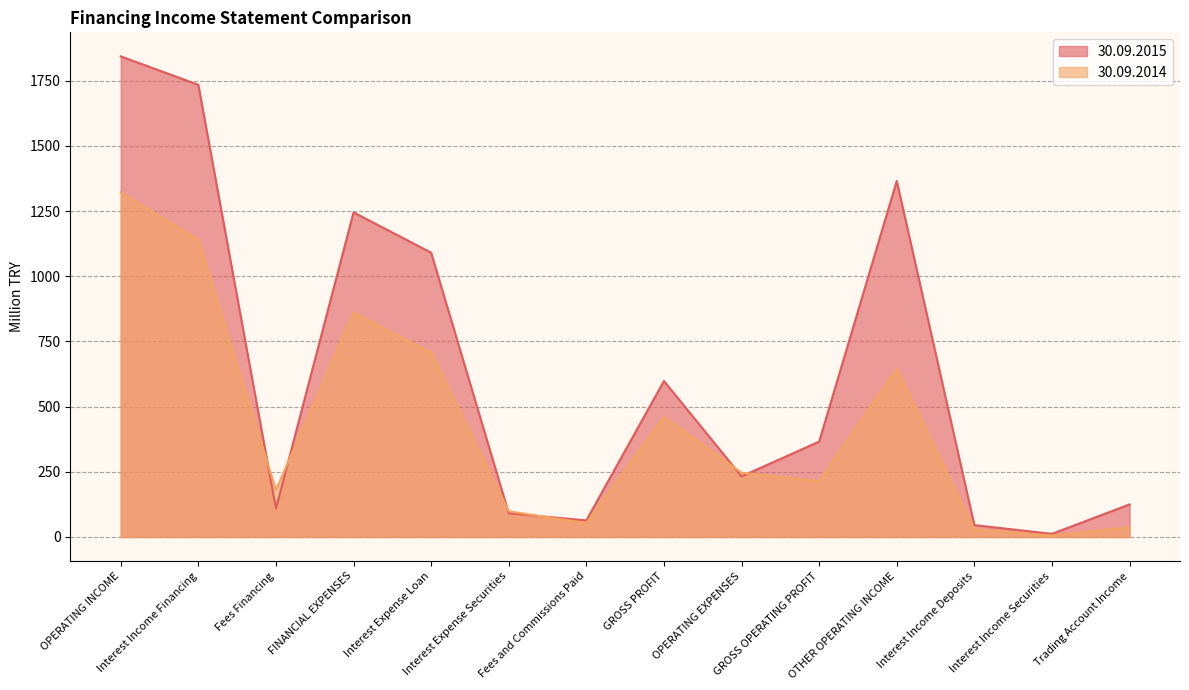

Where is the first local minimum for 30.09.2014?

Fees Financing